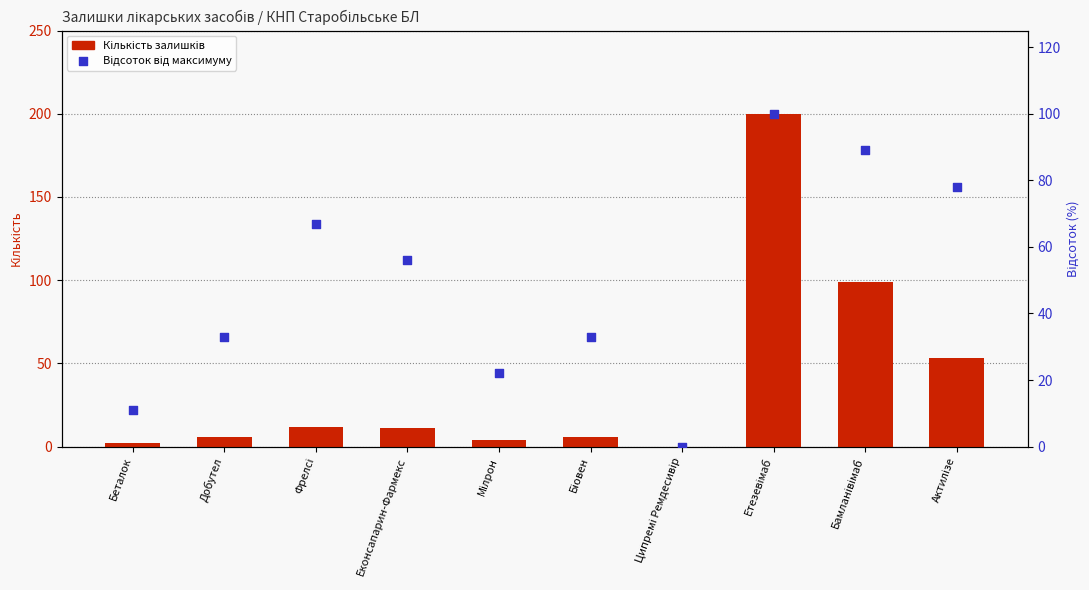

Is the value of Відсоток від максимуму at Добутел greater than the value of Кількість залишків at Добутел?

Yes